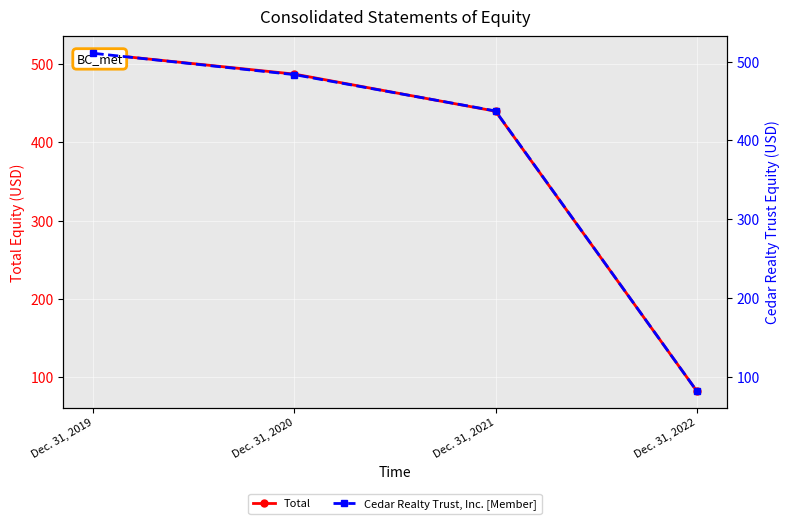

Reading right to left, what are all the values shown in this chart?

Total: 82.2	440.0	487.5	514.1
Cedar Realty Trust, Inc. [Member]: 82.2	437.4	483.5	510.6